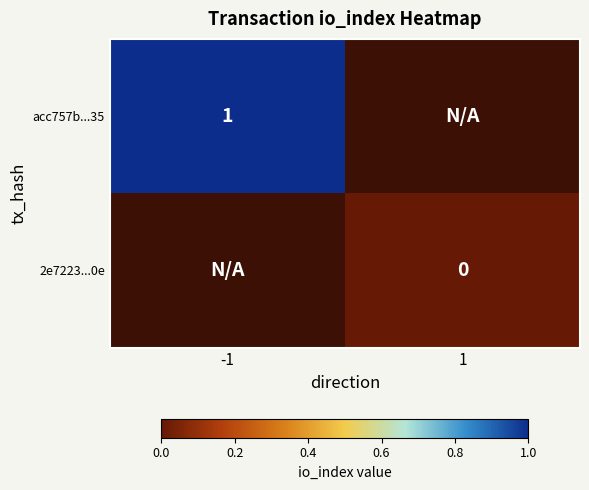

How many categories are shown in the chart?

2